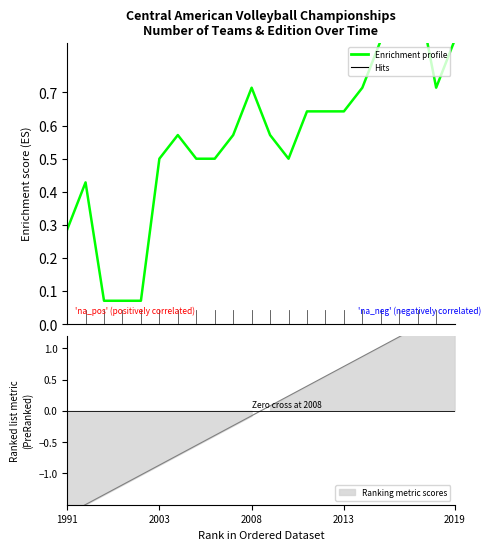

How many interior local peaks does the Enrichment profile series have?

4